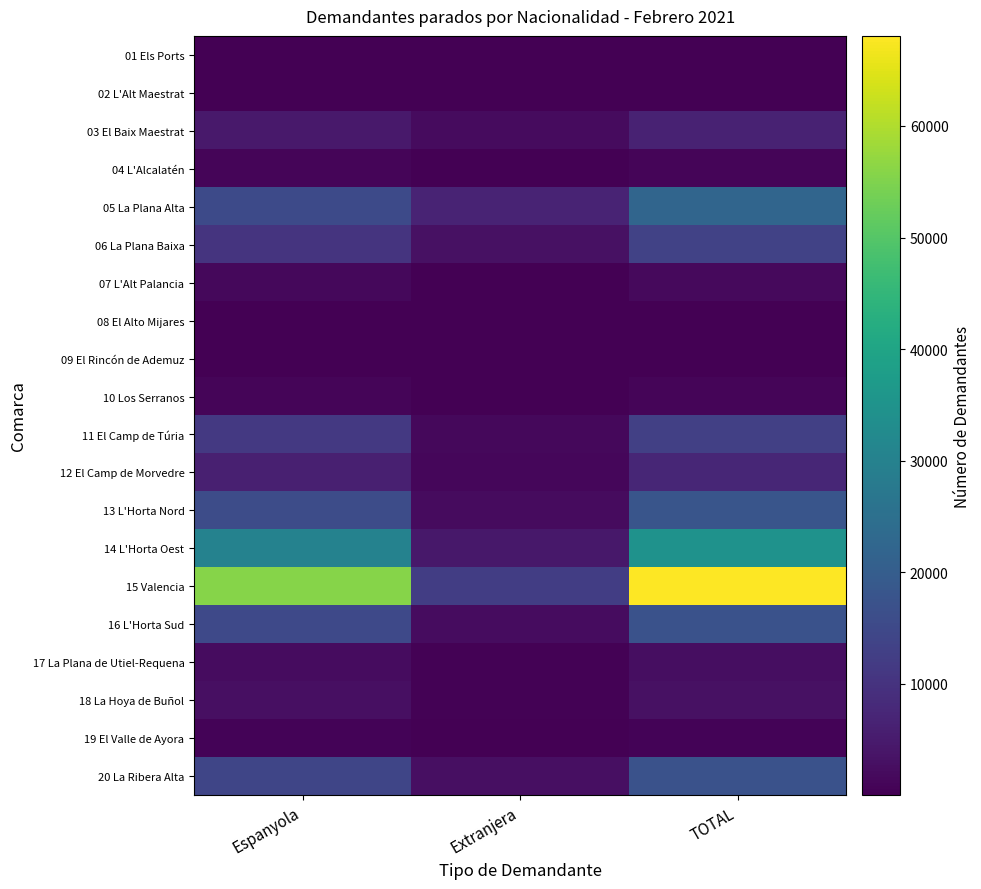

Between Extranjera and TOTAL, which is larger?

TOTAL